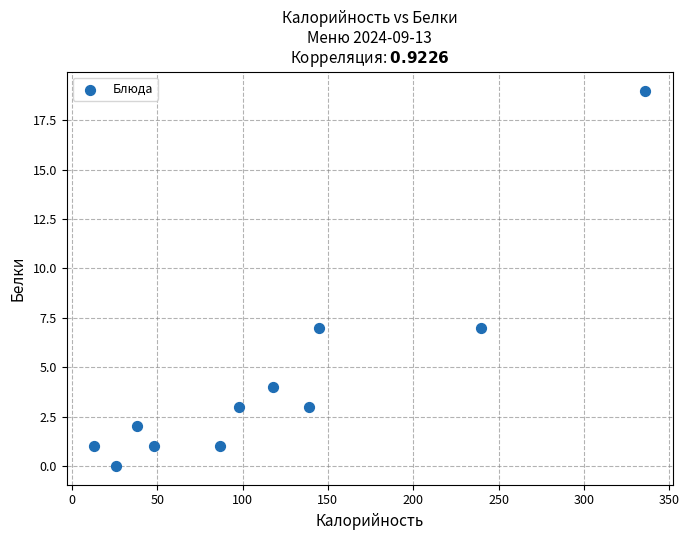

What is the average Y value?

4